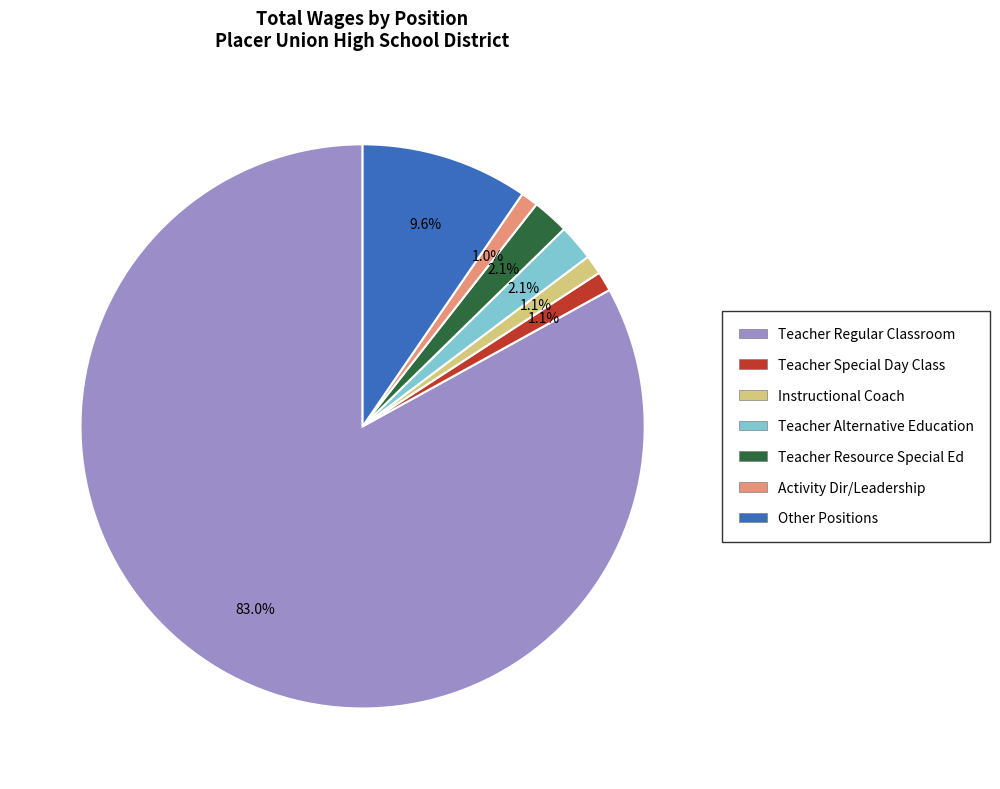

The Activity Dir/Leadership slice represents 15% of the pie. True or false?

False